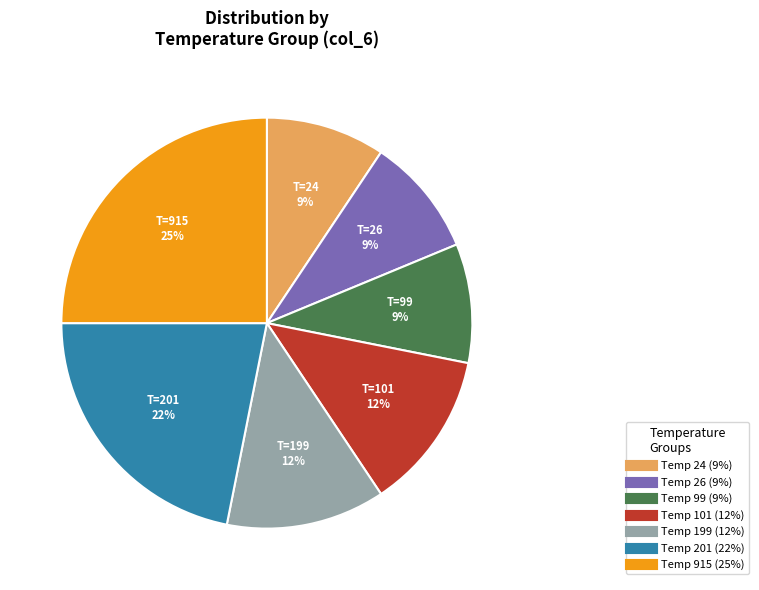

To the nearest percent, what is the difference between the largest and smallest slice percentages?

16%